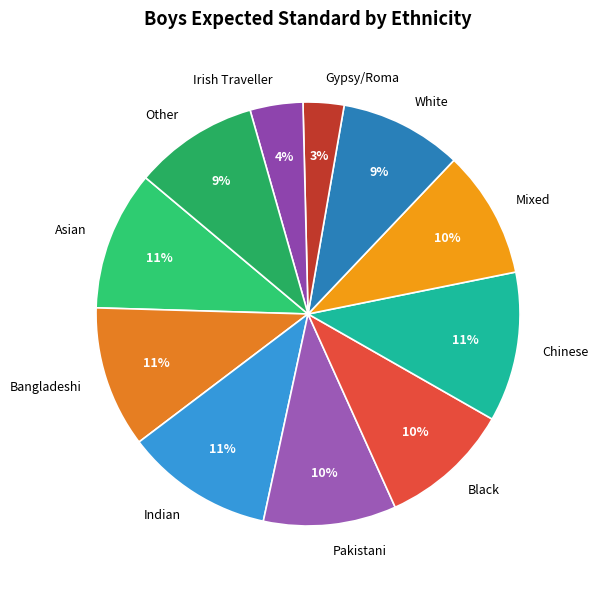

To the nearest percent, what percentage of the pie is Black?

10%